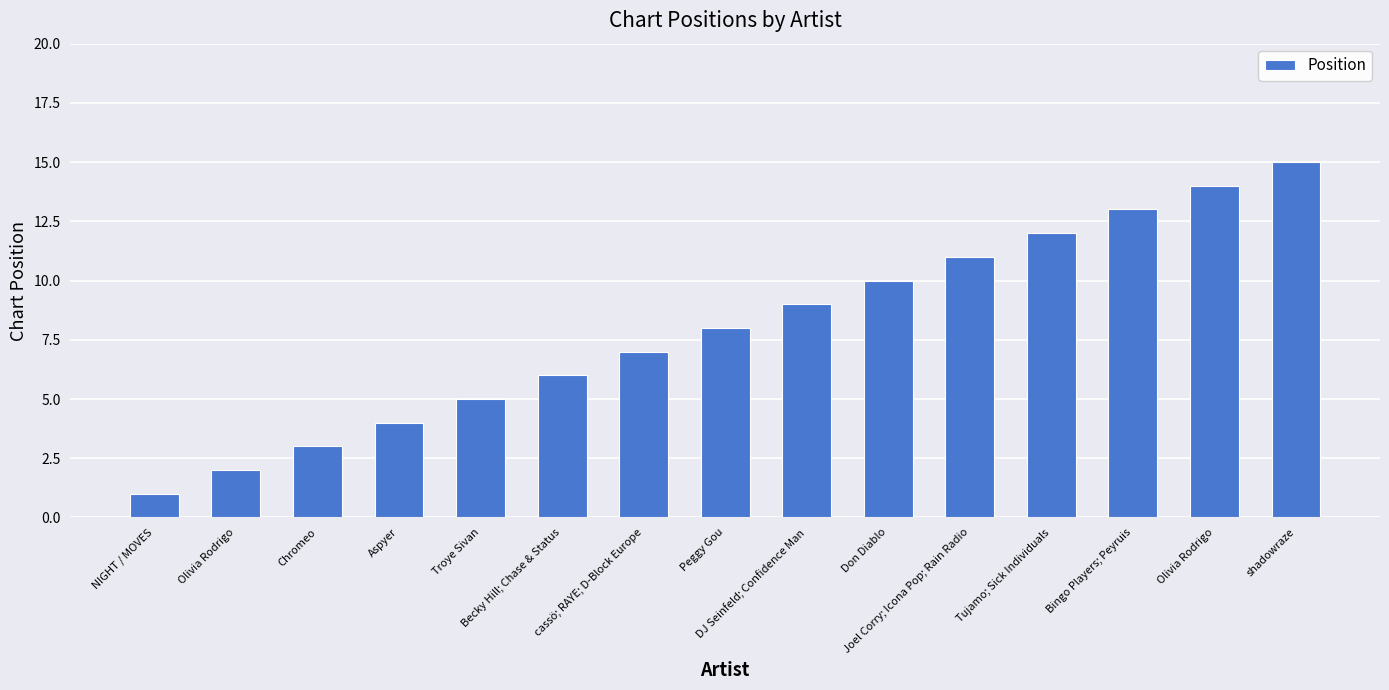

Reading right to left, list all the values displayed in this chart.

15	14	13	12	11	10	9	8	7	6	5	4	3	2	1